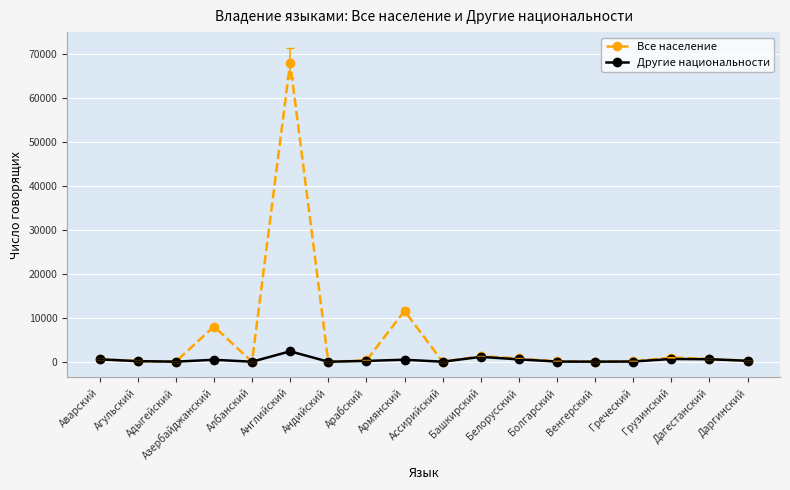

At which label does Другие национальности reach its peak?

Английский